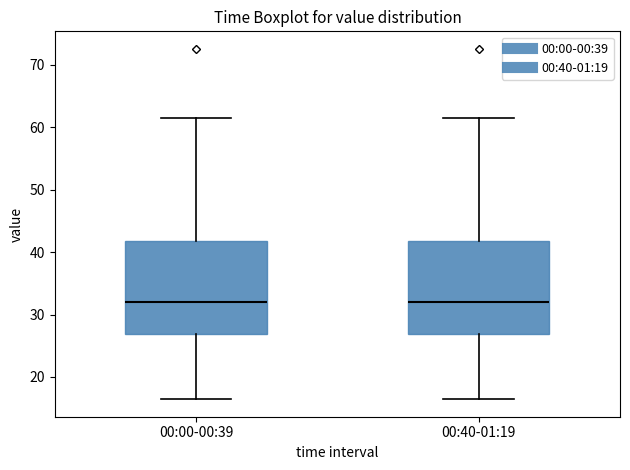

Reading left to right, read every box against the y-axis: the position of its median line, the range the box covers, and the ends of its whiskers. The values are not printed on the chart, so give them approximately, as read against the axis.

00:00-00:39: median 32, box 27 to 42, whiskers 16 to 62
00:40-01:19: median 32, box 27 to 42, whiskers 16 to 62